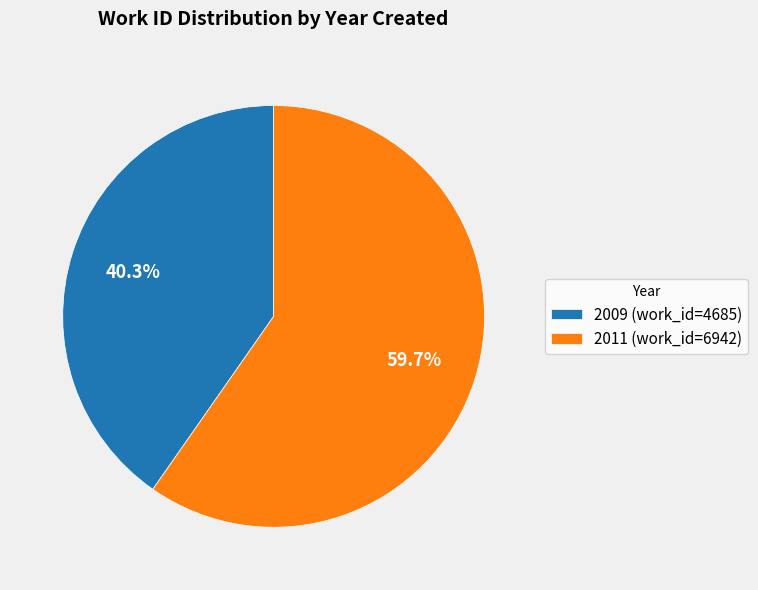

The 2011 slice represents 70% of the pie. True or false?

False